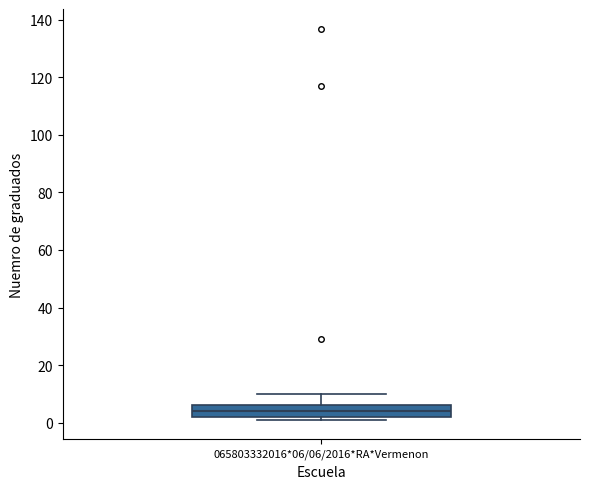

Read this box plot against the y-axis: the position of the median line, the range covered by the box, and the ends of both whiskers. The values are not printed on the chart, so give them approximately, as read against the axis.

median 4, box 2 to 6, whiskers 2 (just below the box's lower edge) to 10